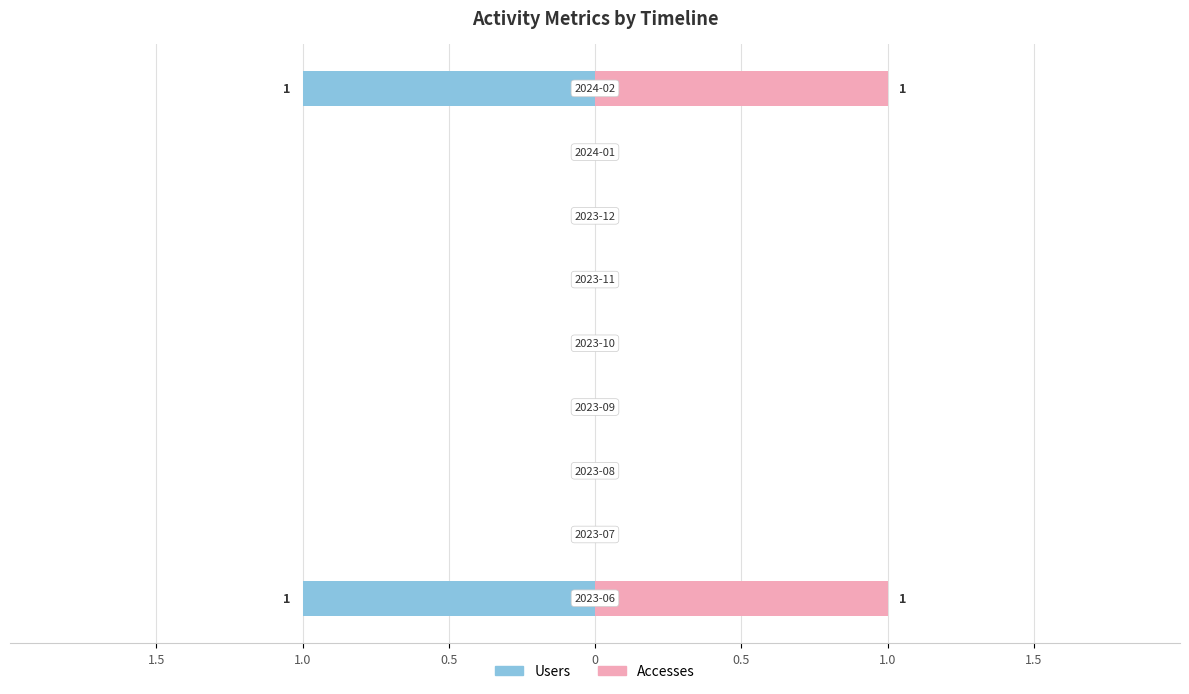

Reading right to left, list all the values displayed in this chart.

Users: -1	0	0	0	0	0	0	0	-1
Accesses: 1	0	0	0	0	0	0	0	1